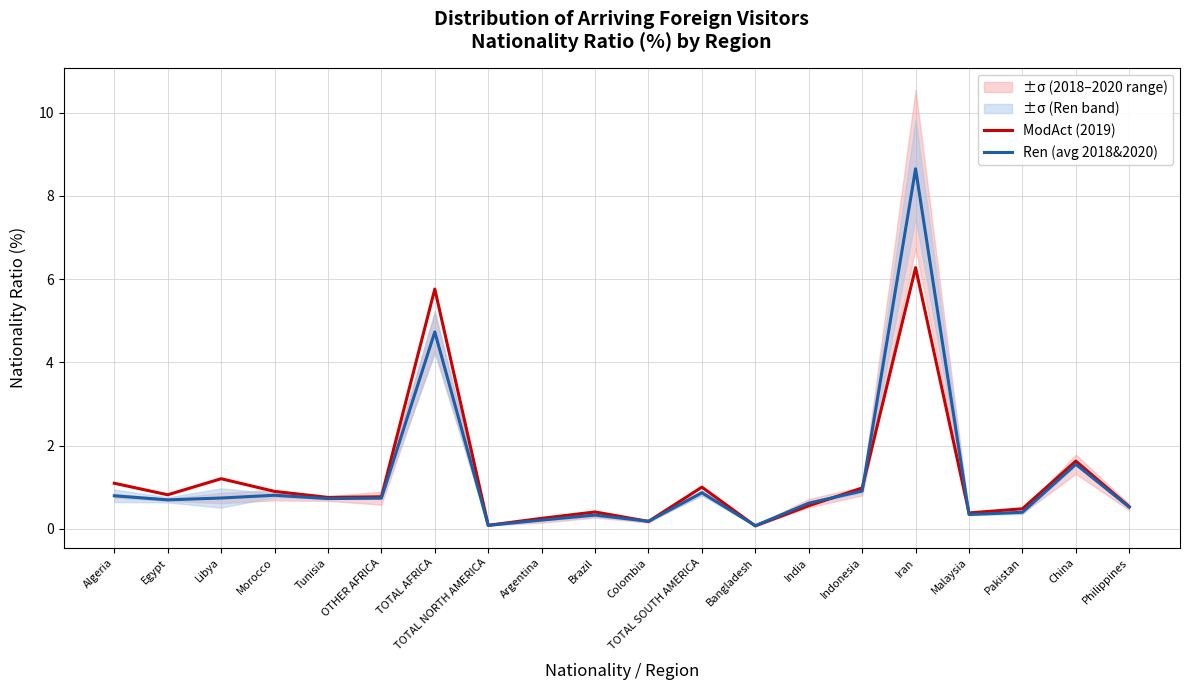

Count the number of data series in this chart.

2